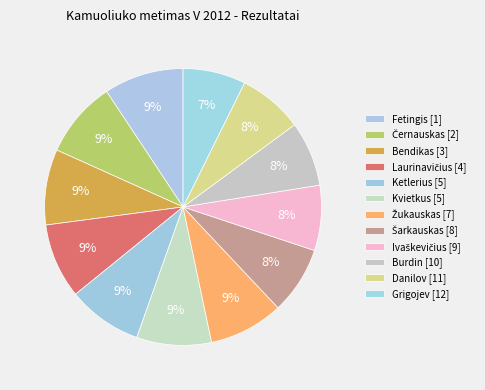

Count the number of slices in the pie.

12